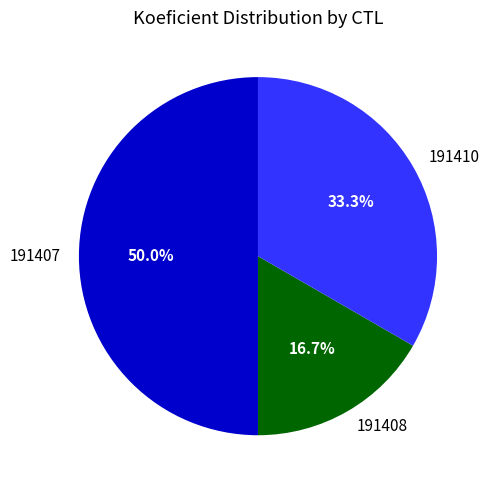

Which slice is the largest?

191407